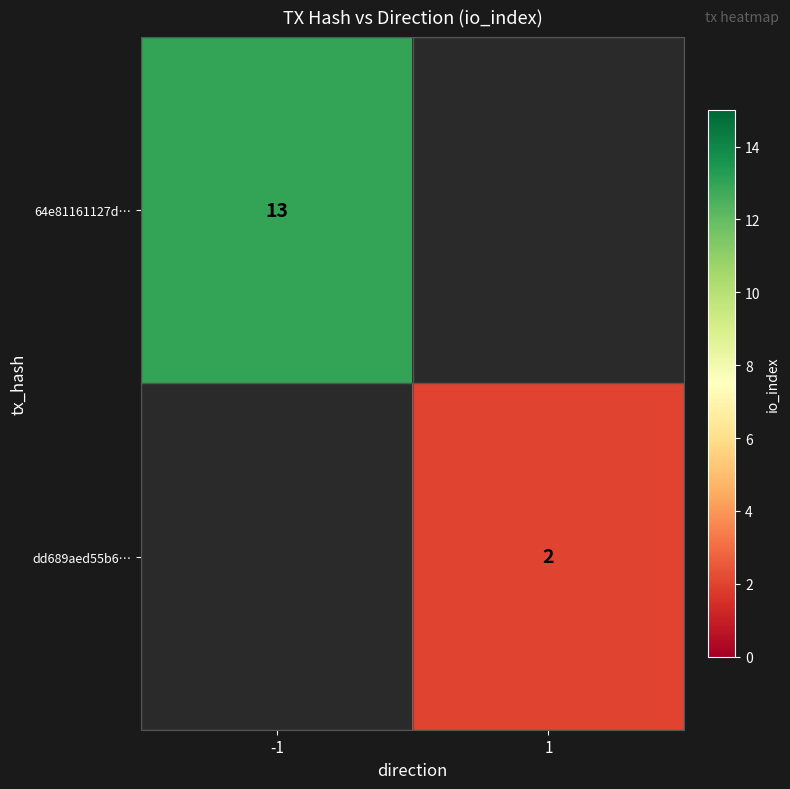

Is it true that 64e81161127d… equals 13 at -1?

True